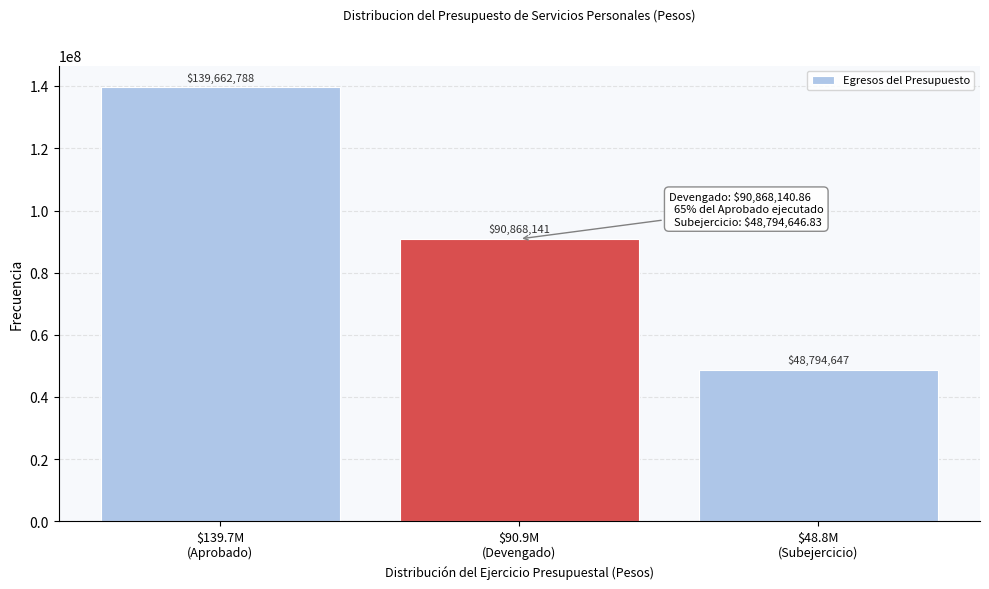

What is the minimum value shown in the chart?

48794646.8